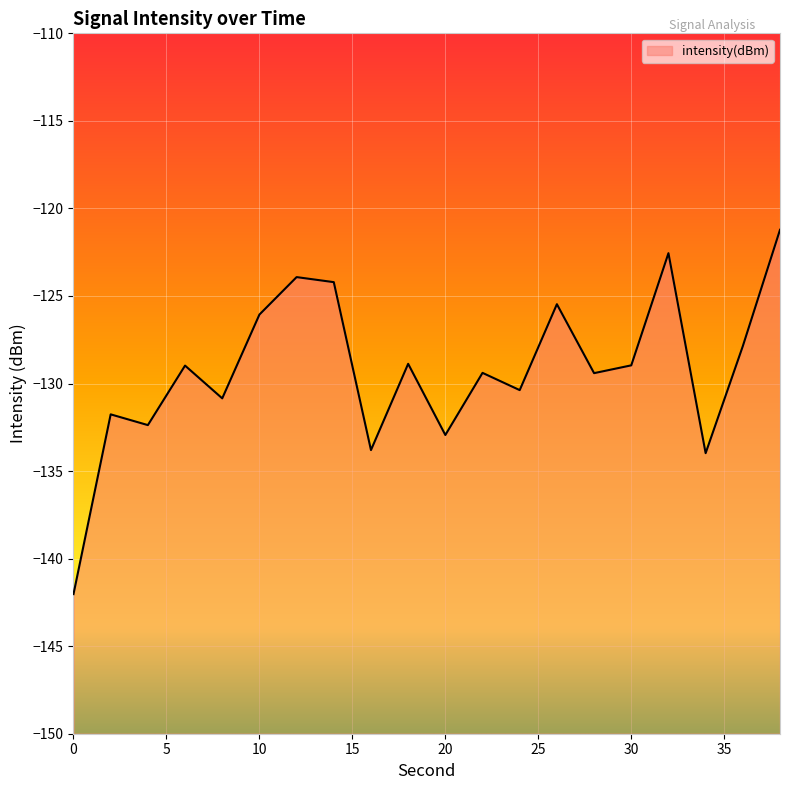

What value does the data have at 34?

-134.0